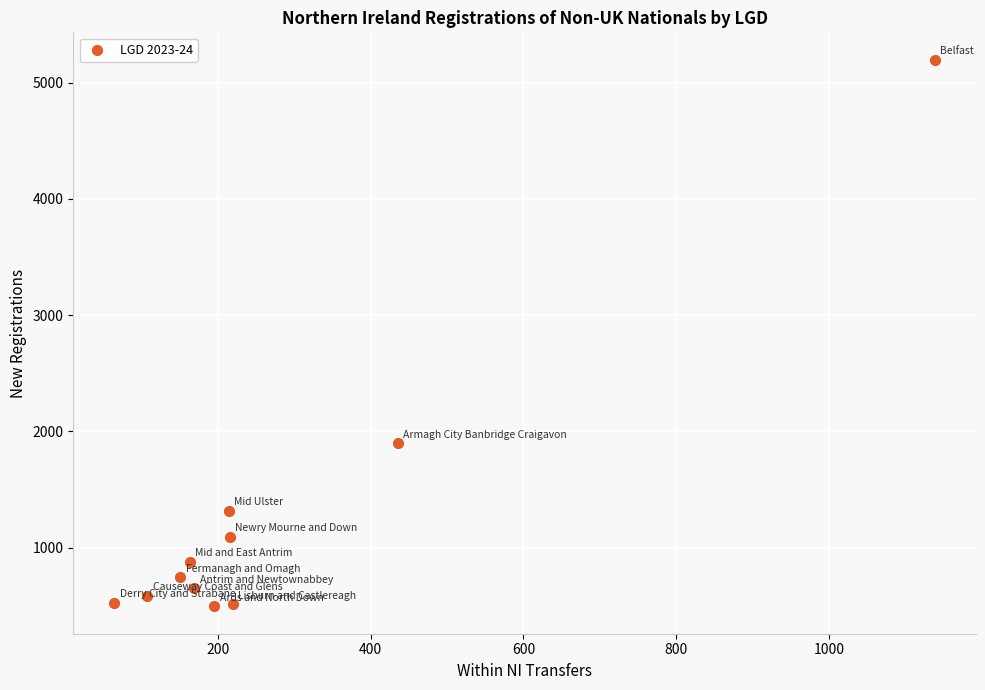

What Y value in the scatter plot is closest to 2846?

1899